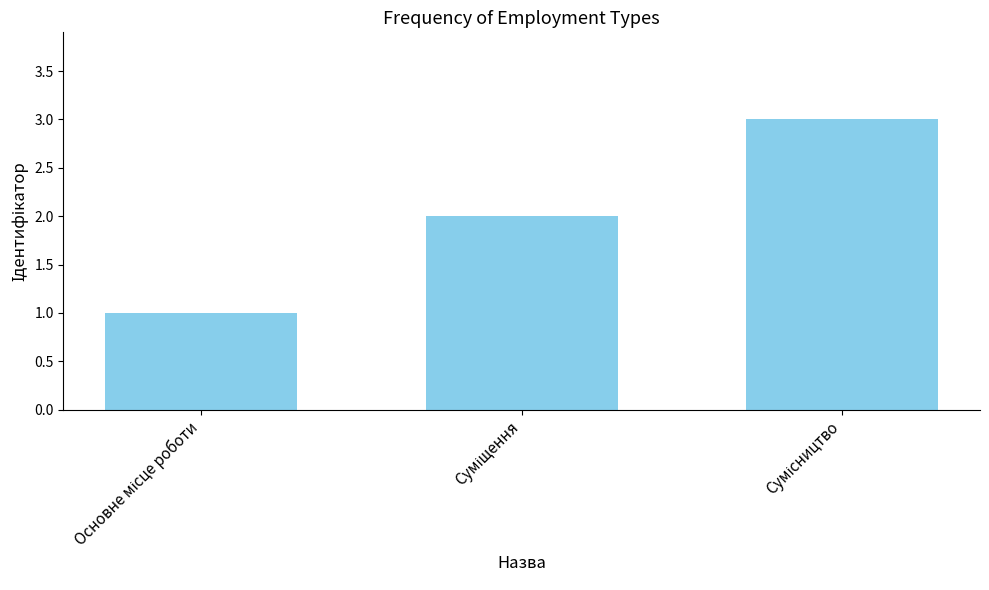

How many series are shown in this chart?

1